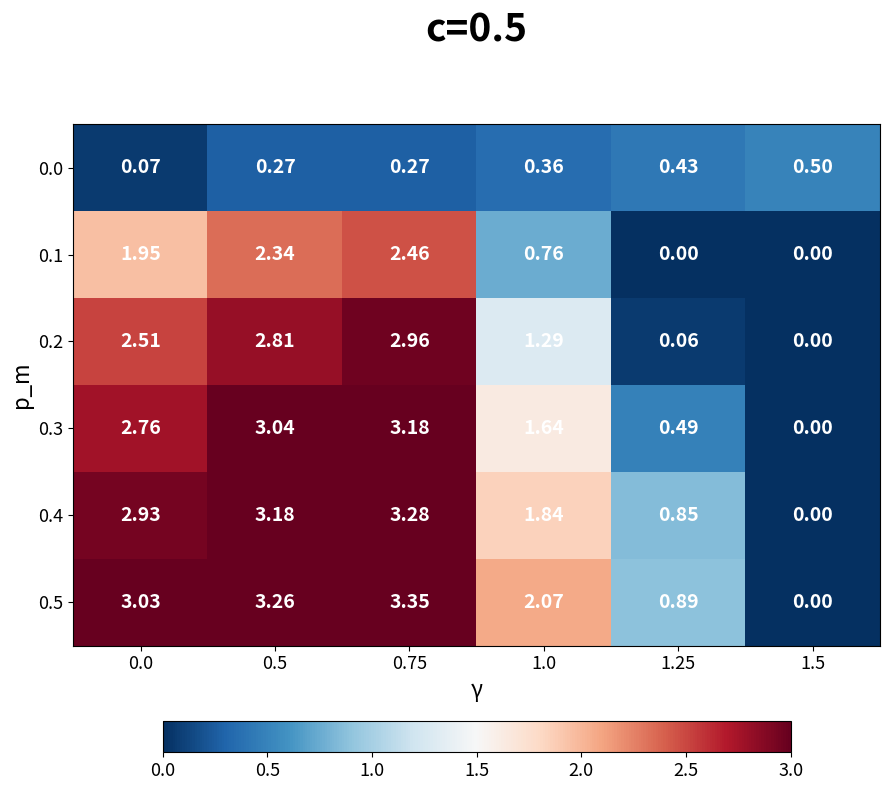

Is the value of 0.5 at 1.25 greater than the value of 0.0 at 1.0?

Yes